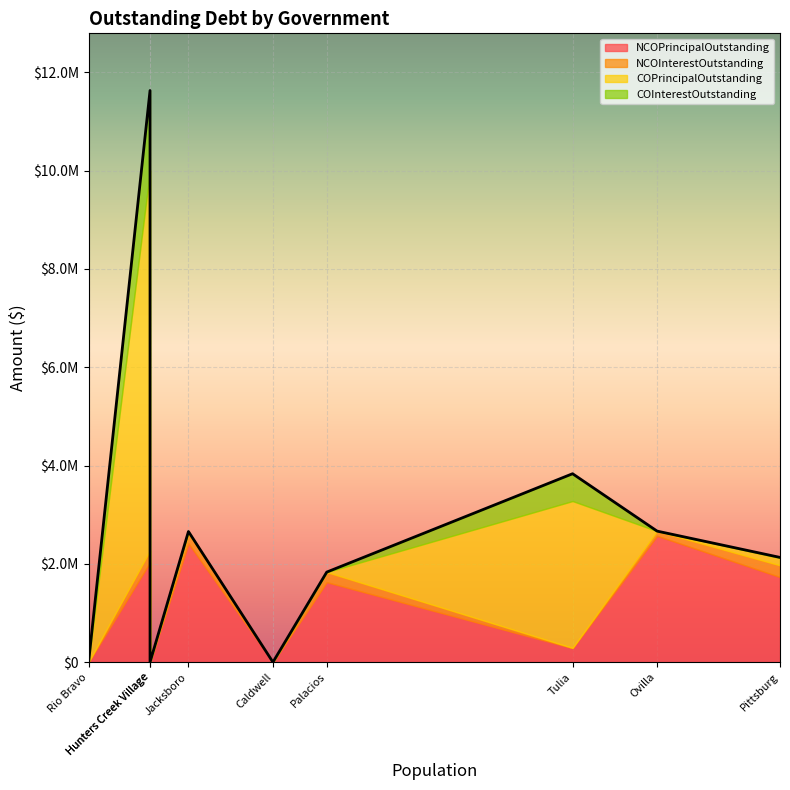

How many data points does each series have?

9